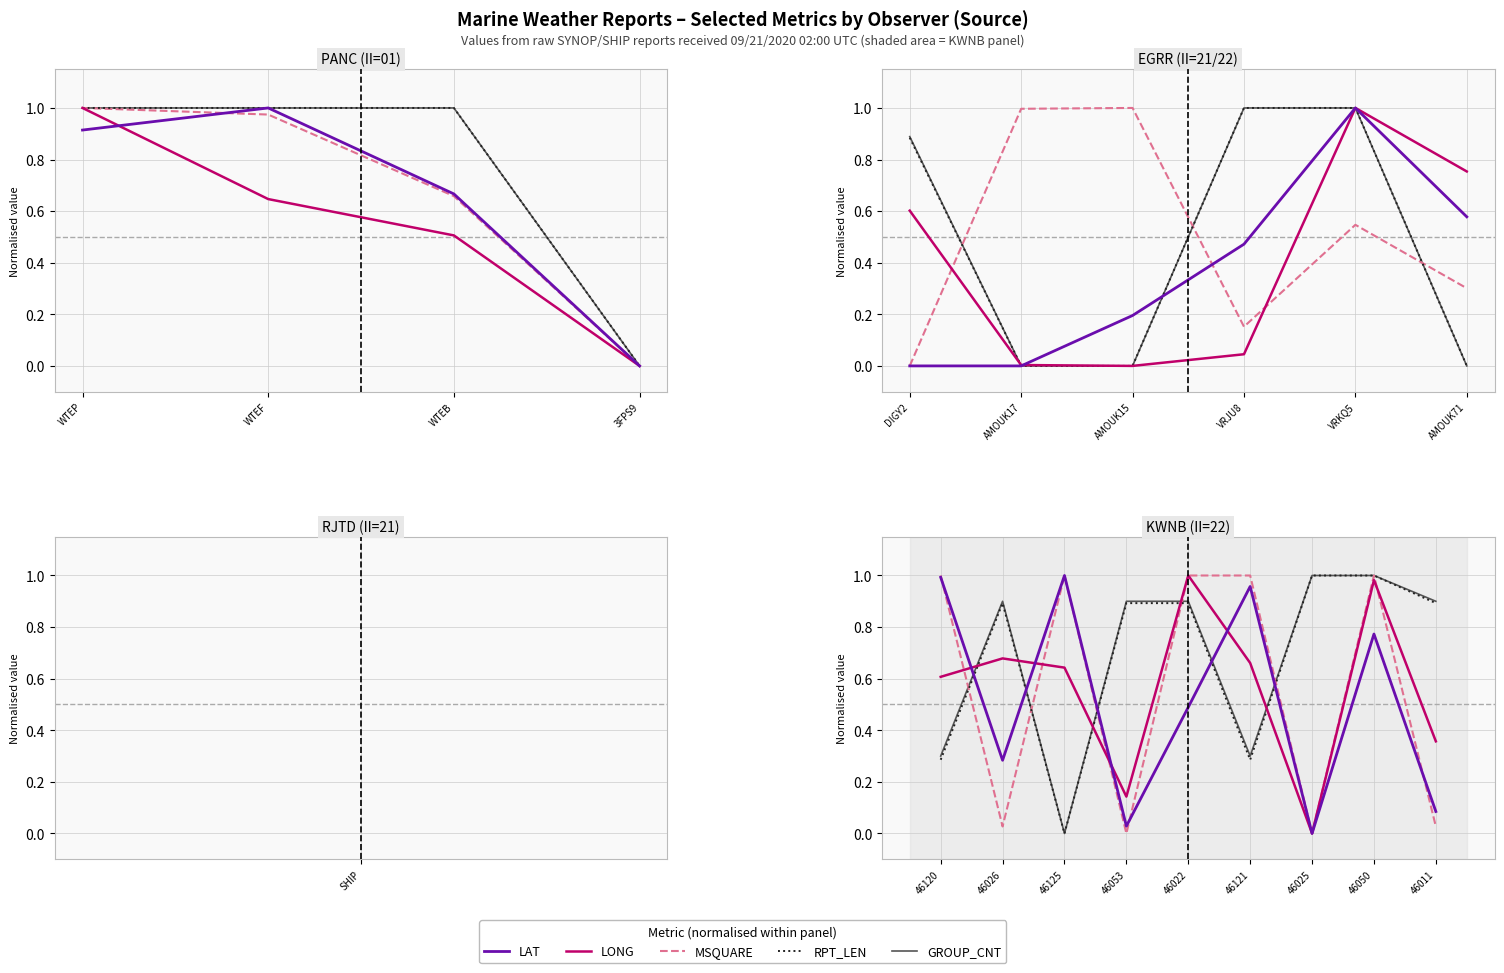

Reading right to left, what are all the values shown in this chart?

LAT: 0.1	0.8	0.0	1.0	0.5	0.0	1.0	0.3	1.0
LONG: 0.4	1.0	0.0	0.7	1.0	0.1	0.6	0.7	0.6
MSQUARE: 0.0	1.0	0.0	1.0	1.0	0.0	1.0	0.0	1.0
RPT_LEN: 0.9	1.0	1.0	0.3	0.9	0.9	0.0	0.9	0.3
GROUP_CNT: 0.9	1.0	1.0	0.3	0.9	0.9	0.0	0.9	0.3